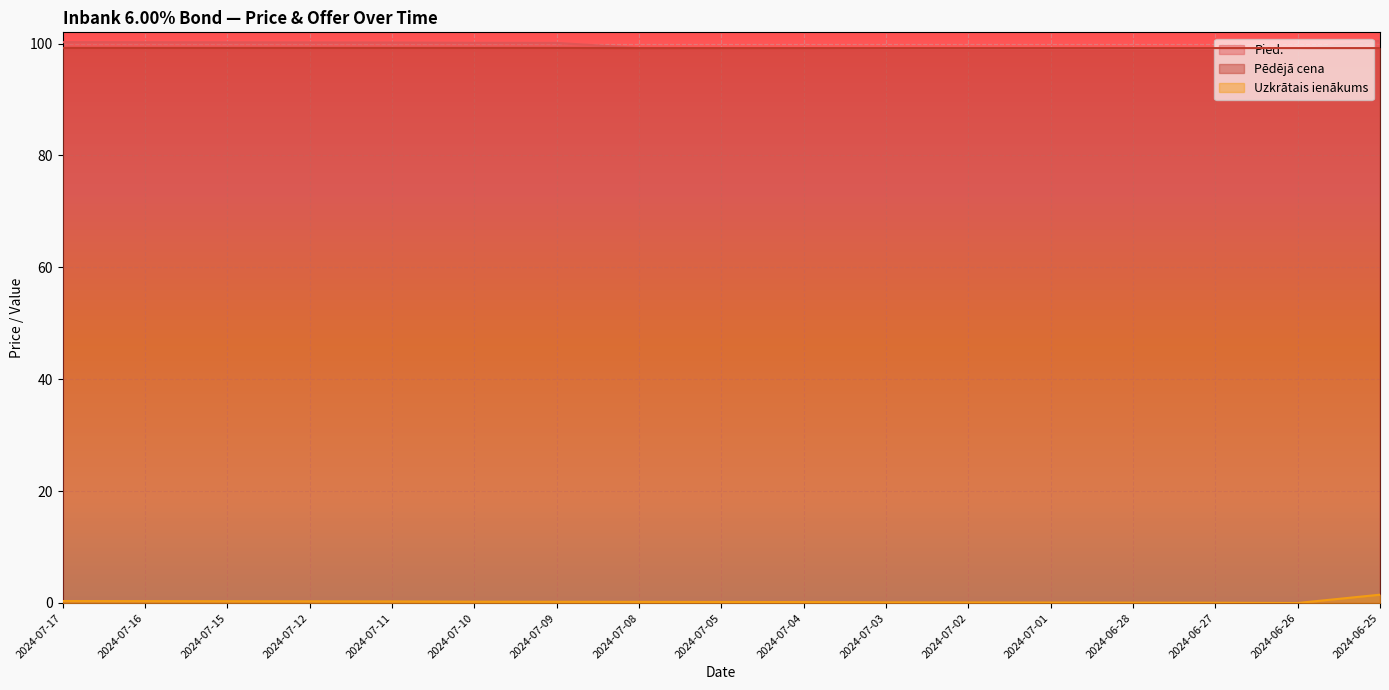

What is the total value across all series at 2024-06-28?

198.3